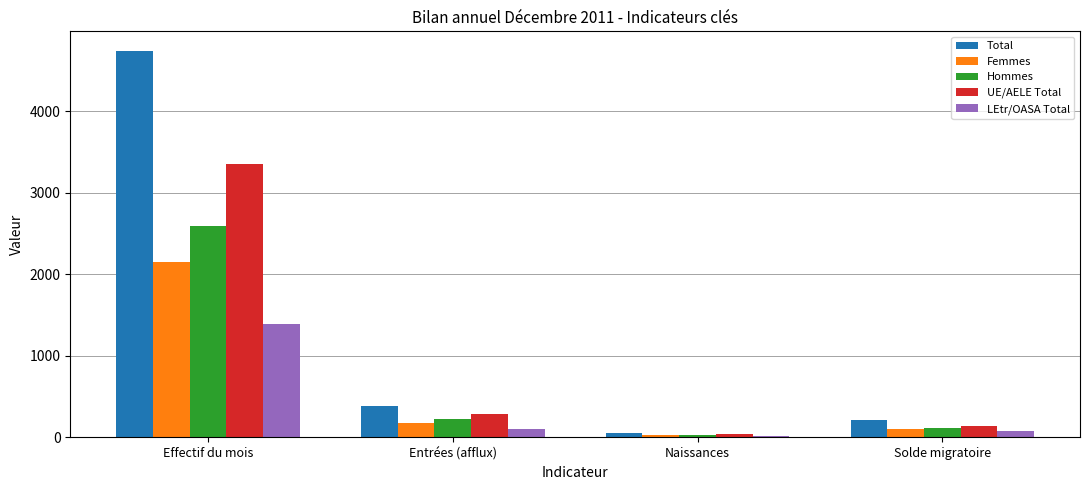

At which label does UE/AELE Total reach its minimum?

Naissances